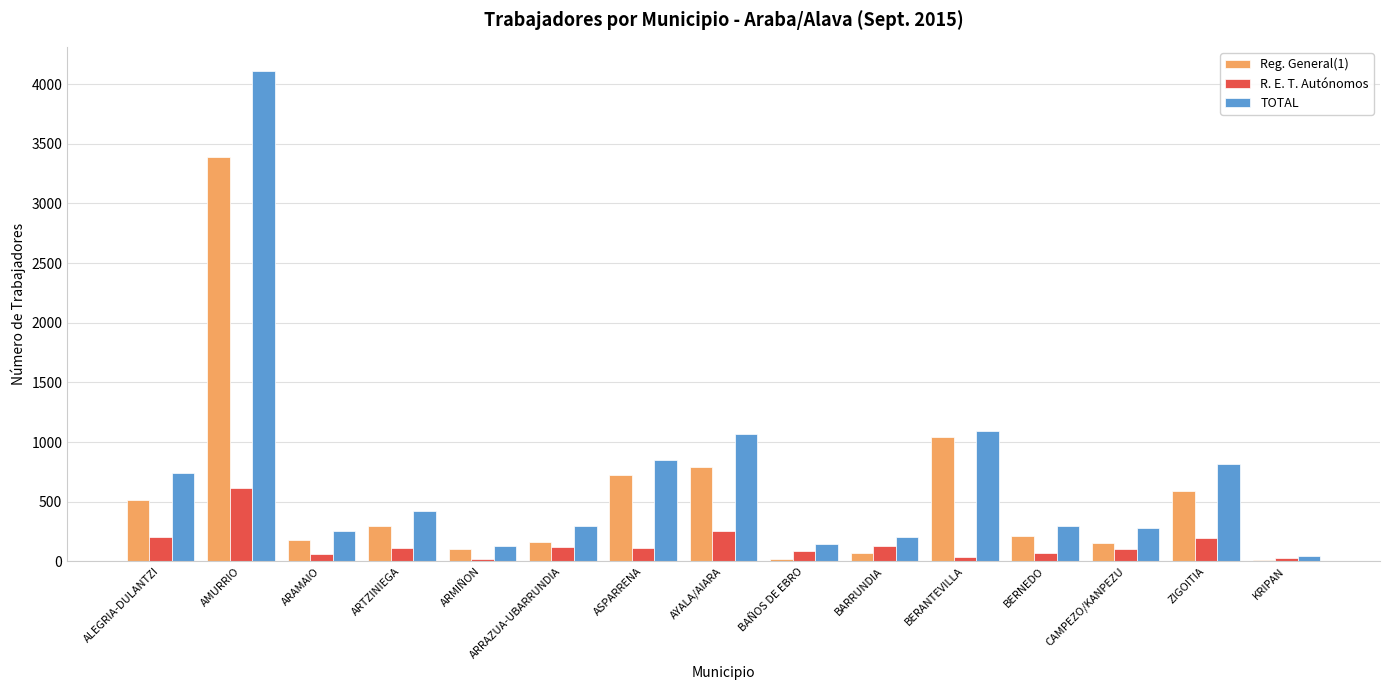

How many groups of bars are there?

15